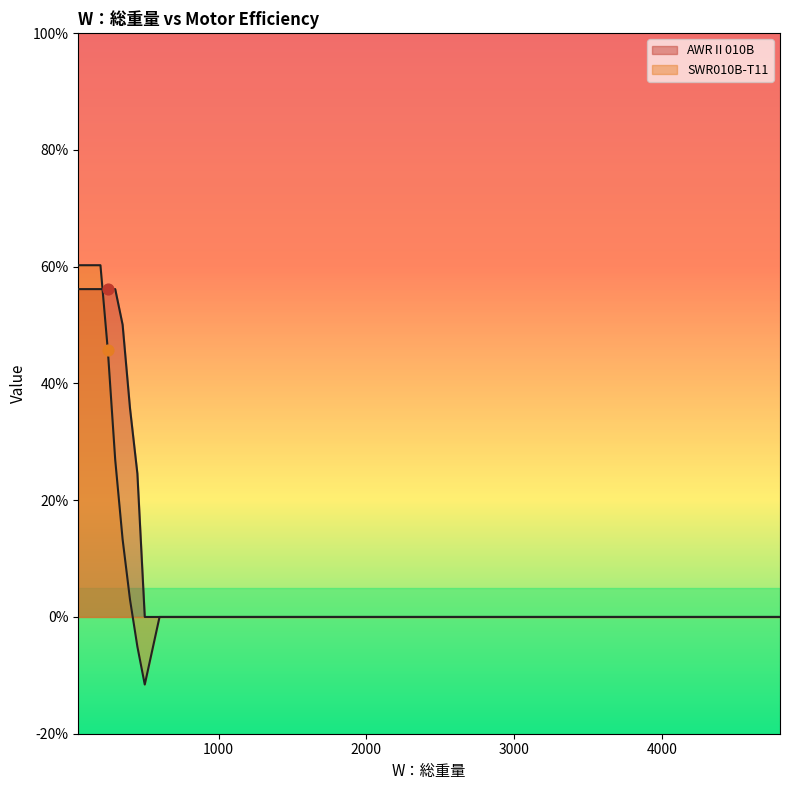

Is the value of AWRⅡ010B at 2400 greater than the value of SWR010B-T11 at 2000?

No